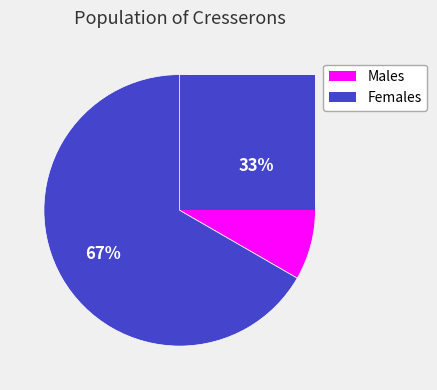

To the nearest percent, what is the combined percentage of Жіноча and Чоловіча?

100%